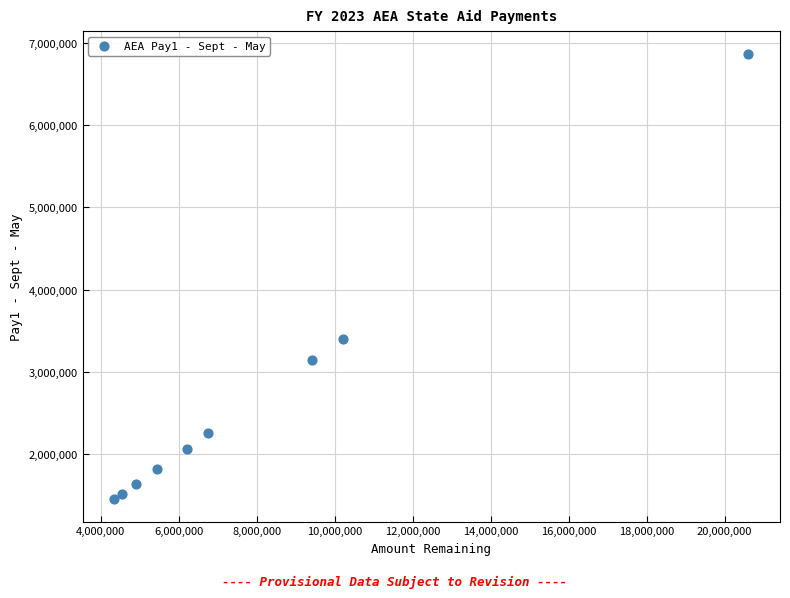

What Y value in the scatter plot is closest to 4159337?

3404103